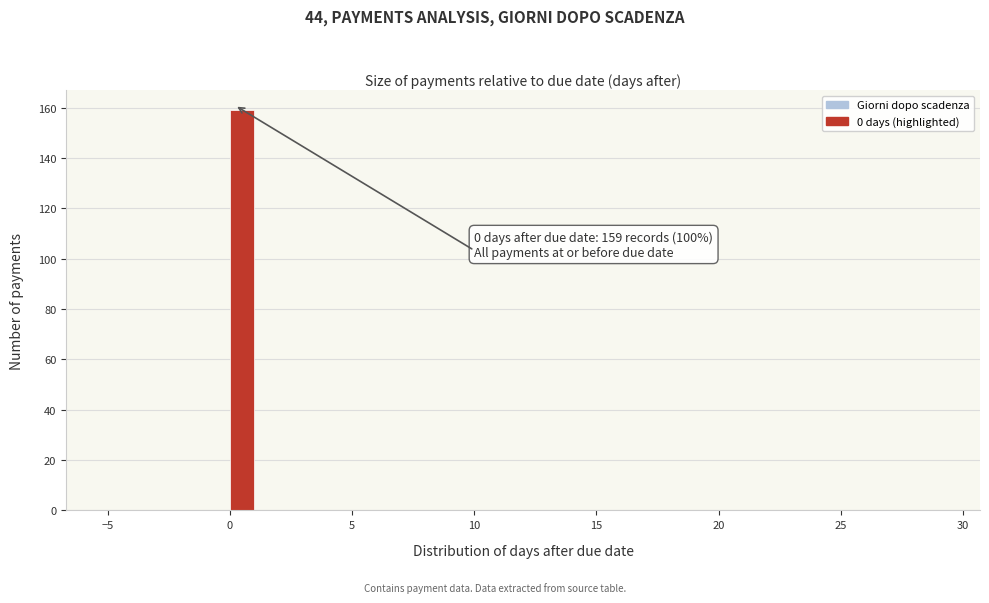

Read against the x-axis, roughly where is the centre of the tallest bar?

0.5